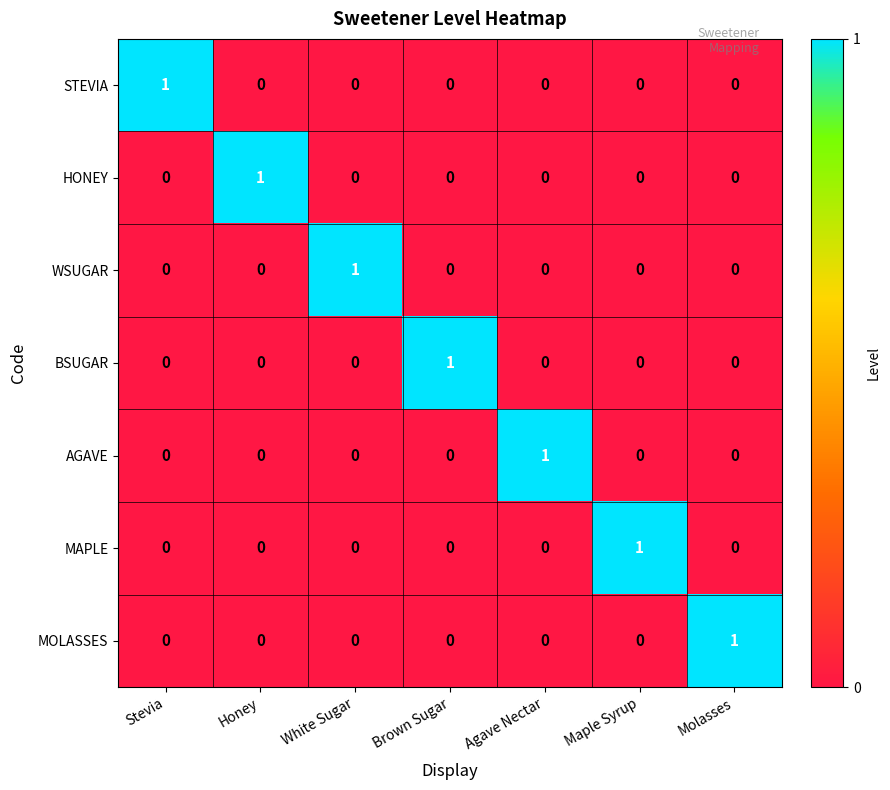

At how many categories does at least one series exceed 0?

7